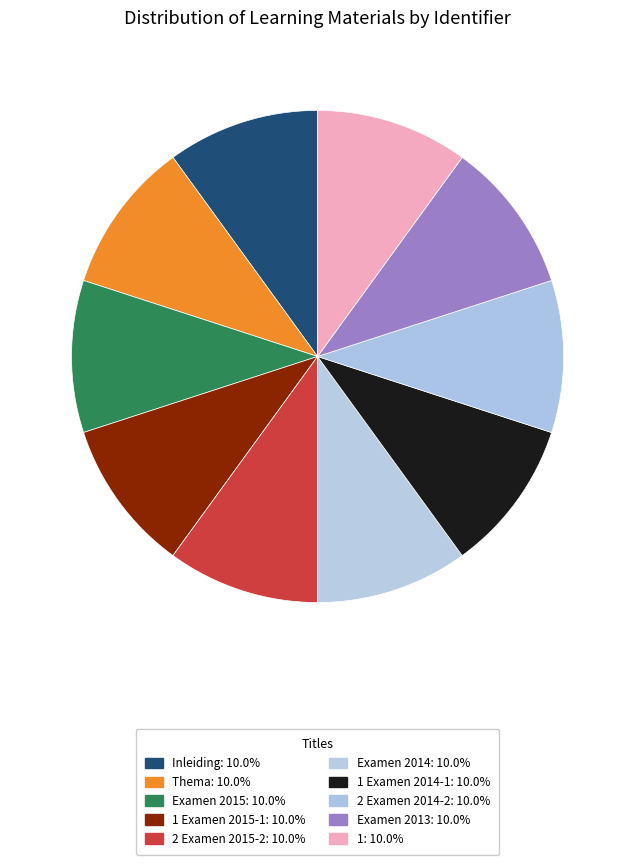

How many segments does this pie chart have?

10